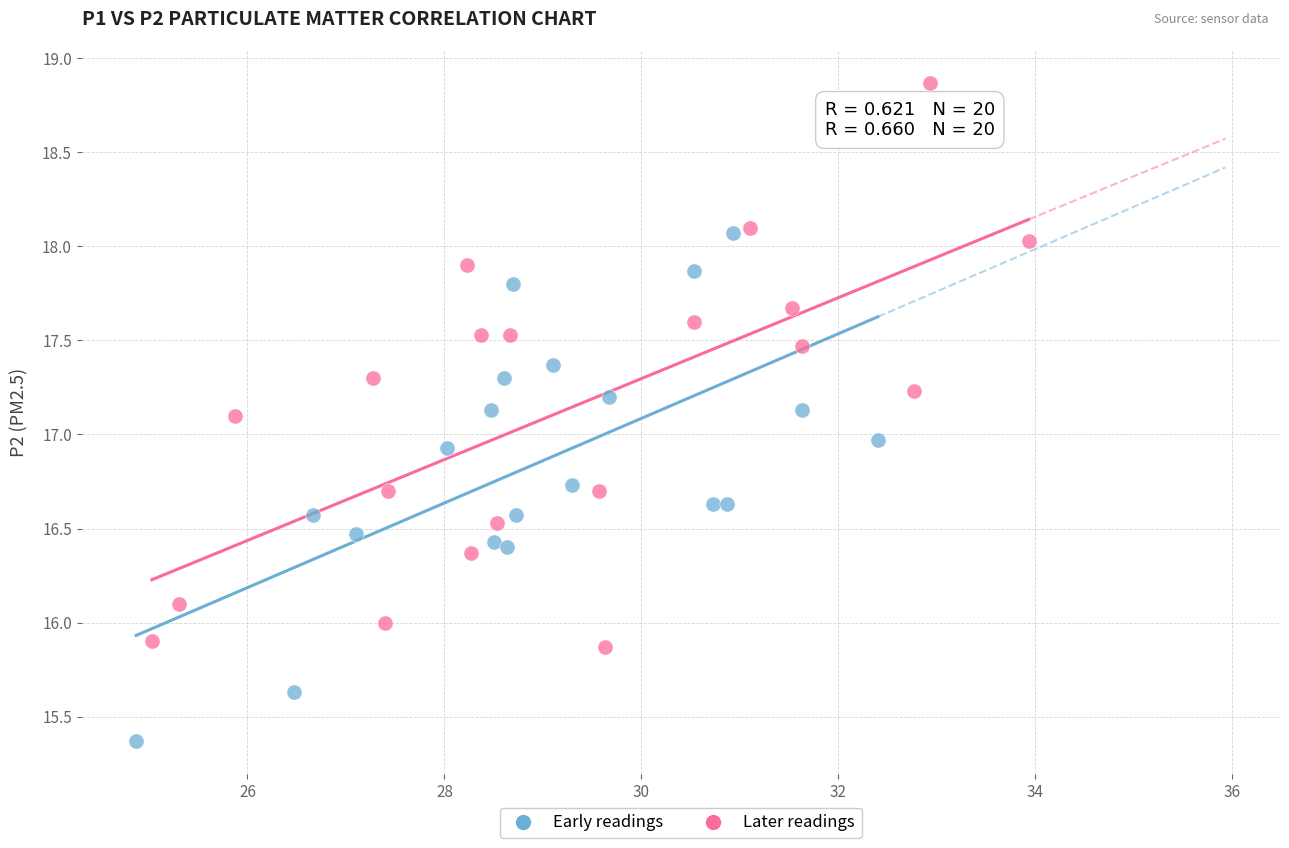

Which series contains the lowest Y value?

Early readings